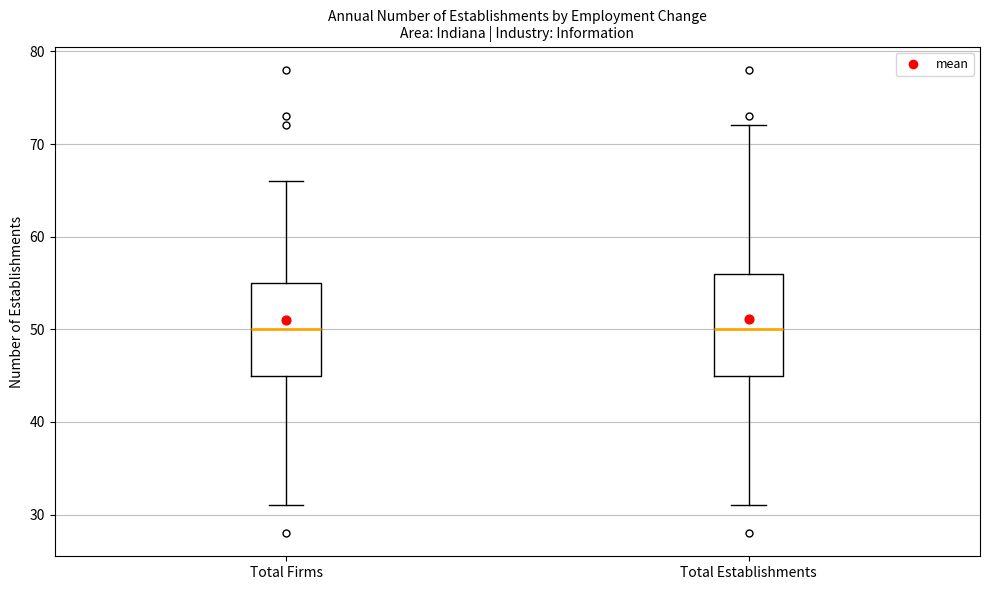

Where is the upper edge of the box for Total Establishments on the y-axis? The values are not printed on the chart, so give them approximately, as read against the axis.

56